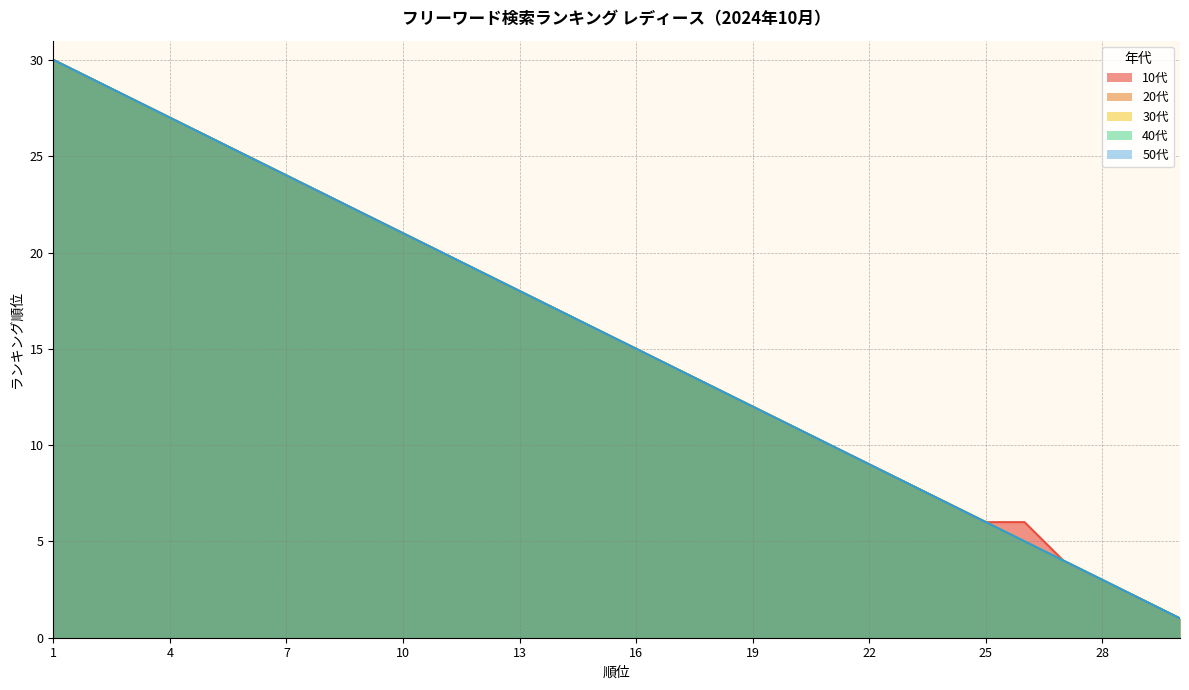

The 10代 series shows 8 at 18. True or false?

False